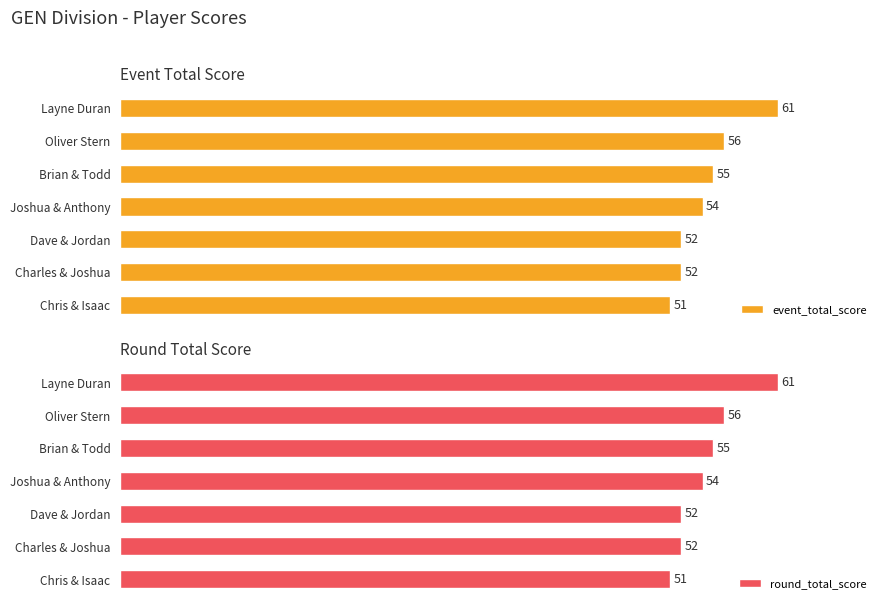

How many groups of bars are there?

7